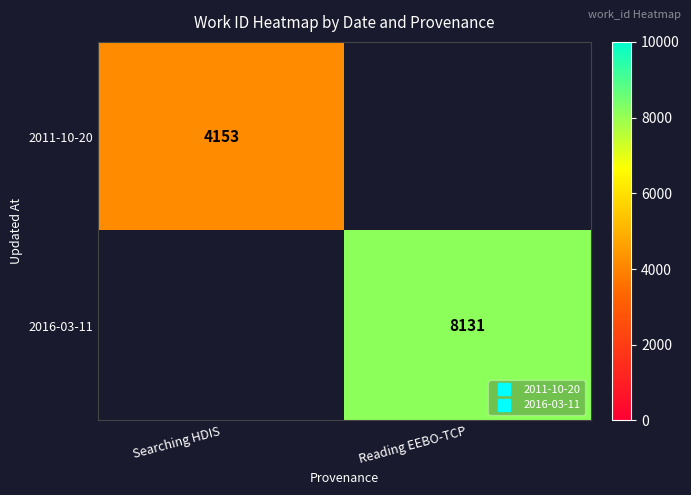

What is the maximum value shown in the chart?

8131.0